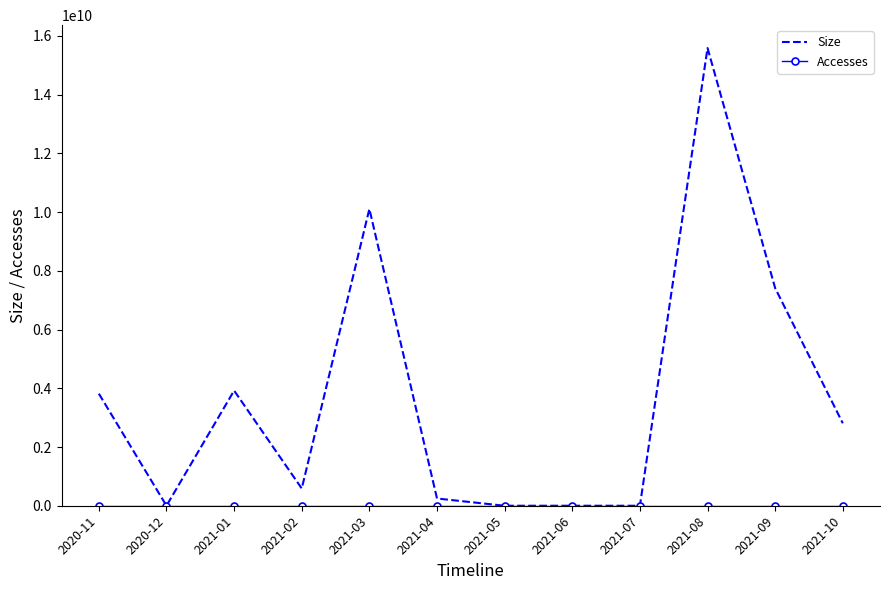

At how many categories does at least one series exceed 12871981814?

1